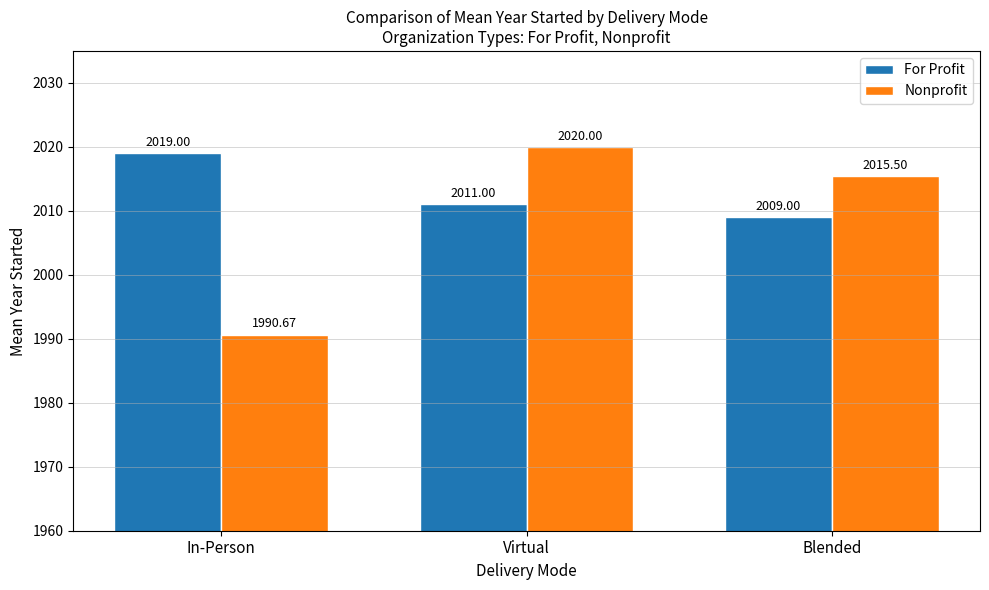

How many distinct data groups are displayed?

2